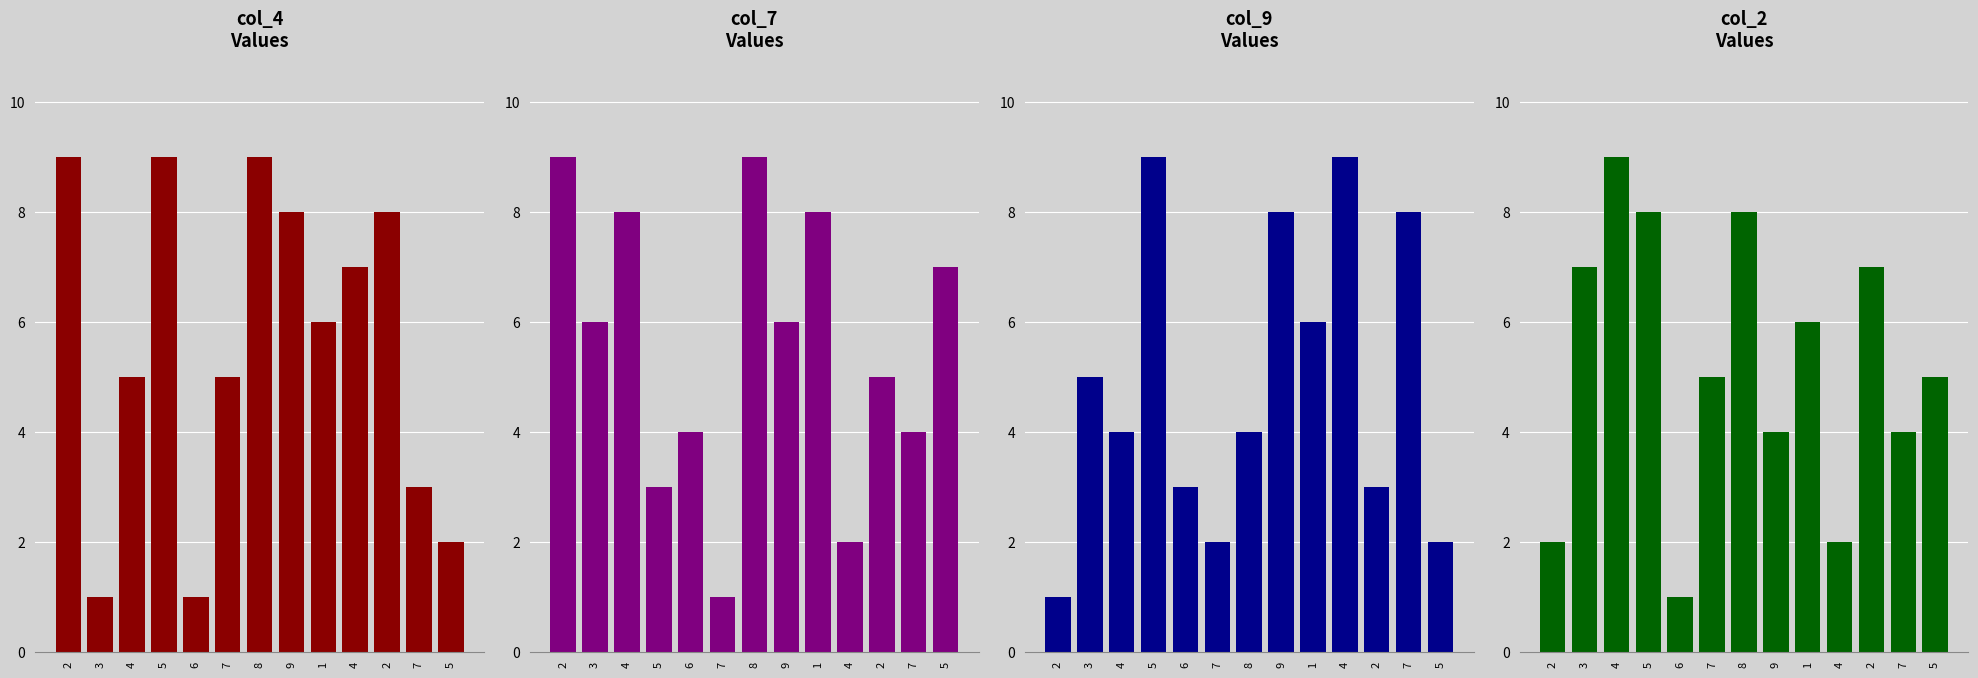

What are all the series names shown in the legend?

col_4, col_7, col_9, col_2